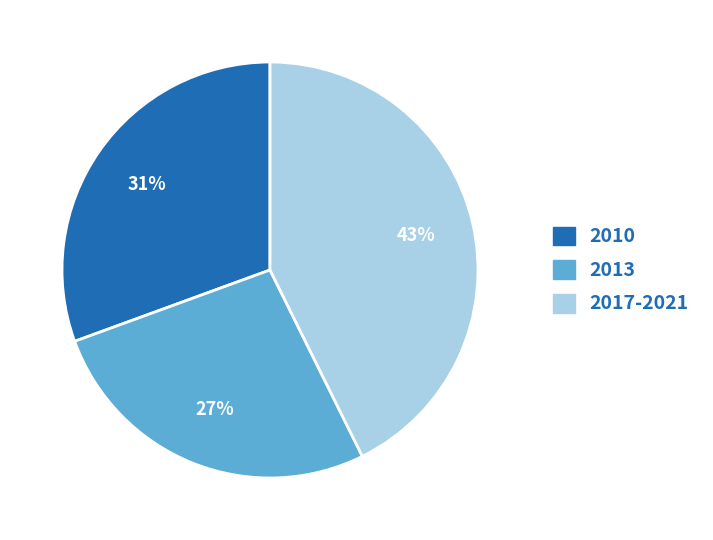

Is there a majority slice in this chart?

No